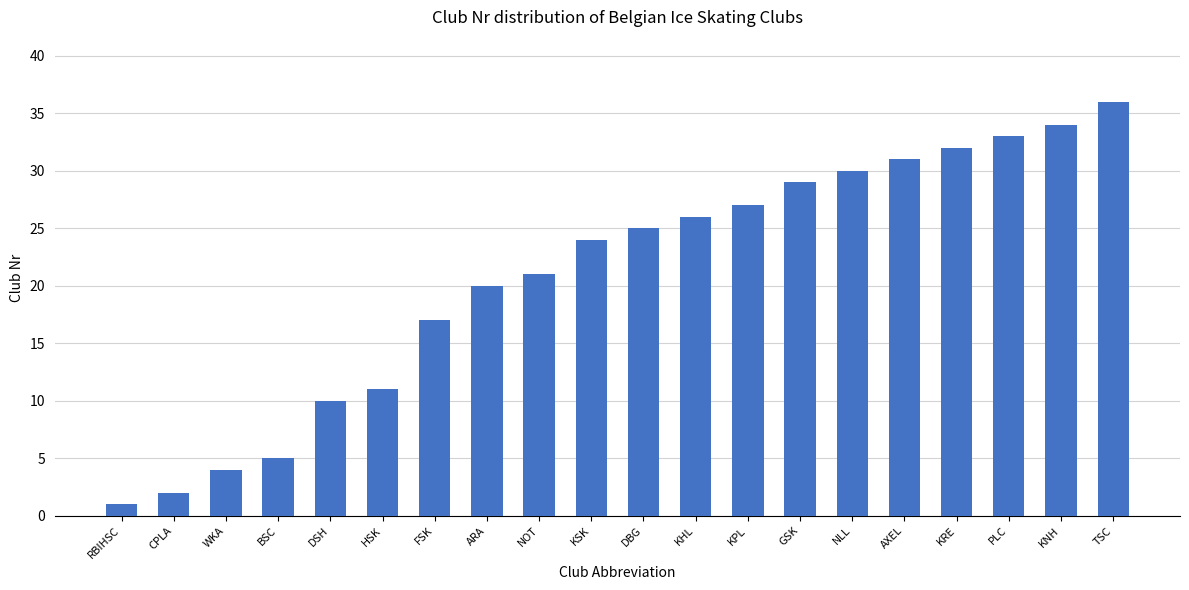

List the labels in order of value, largest first.

TSC, KNH, PLC, KRE, AXEL, NLL, GSK, KPL, KHL, DBG, KSK, NOT, ARA, FSK, HSK, DSH, BSC, WKA, CPLA, RBIHSC